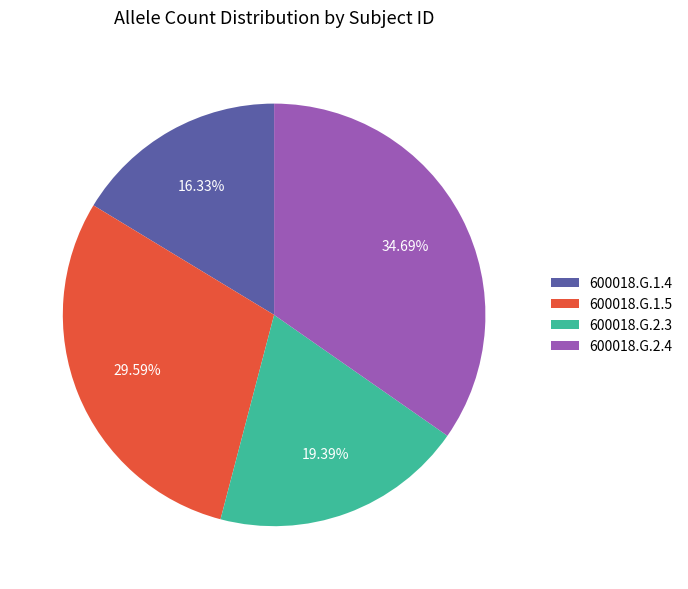

Rank the categories by value from lowest to highest.

600018.G.1.4, 600018.G.2.3, 600018.G.1.5, 600018.G.2.4